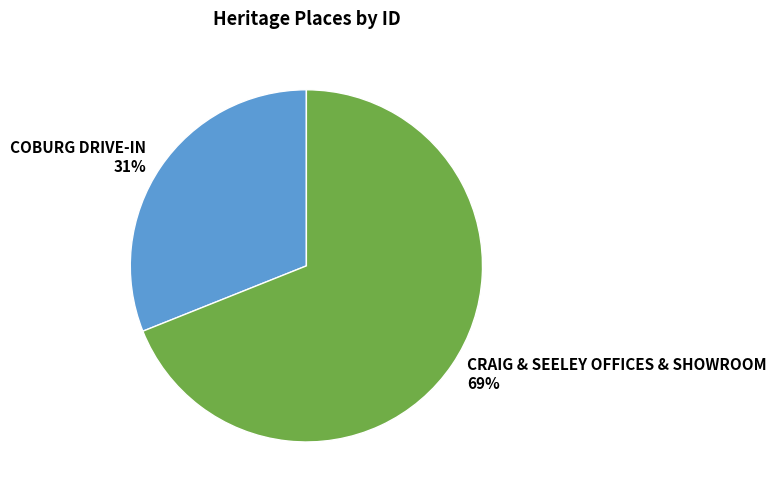

To the nearest percent, what is the average slice percentage?

50%